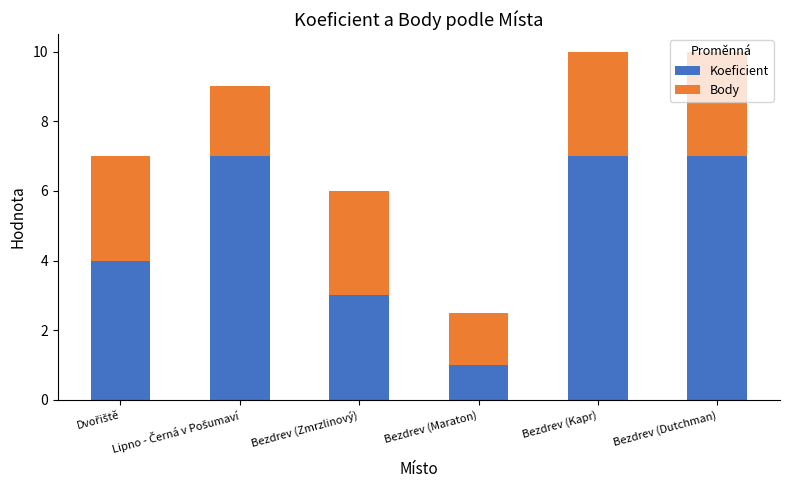

What is the average value of the Koeficient series?

4.8